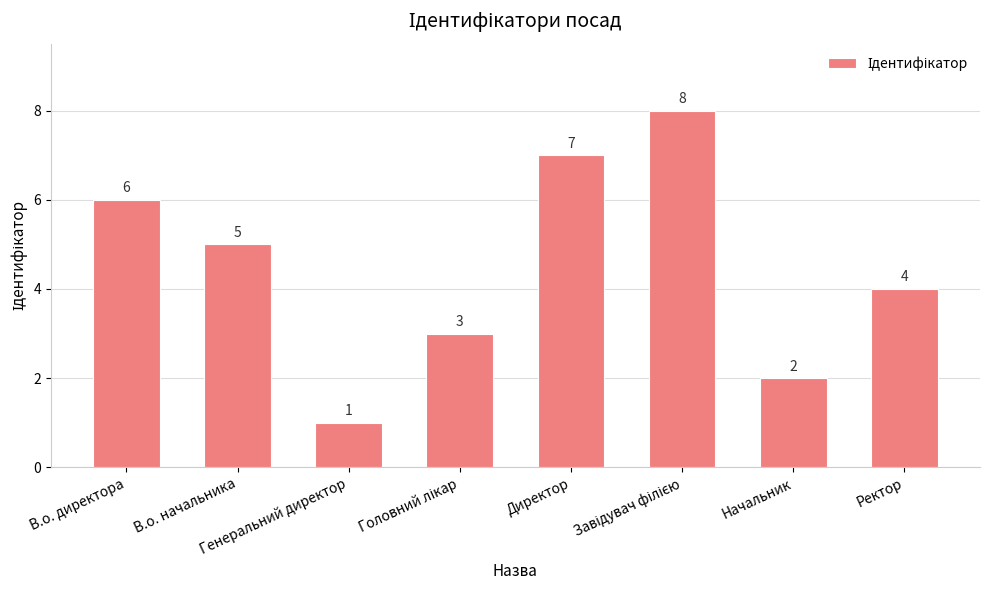

Reading left to right, what are all the values shown in this chart?

6	5	1	3	7	8	2	4